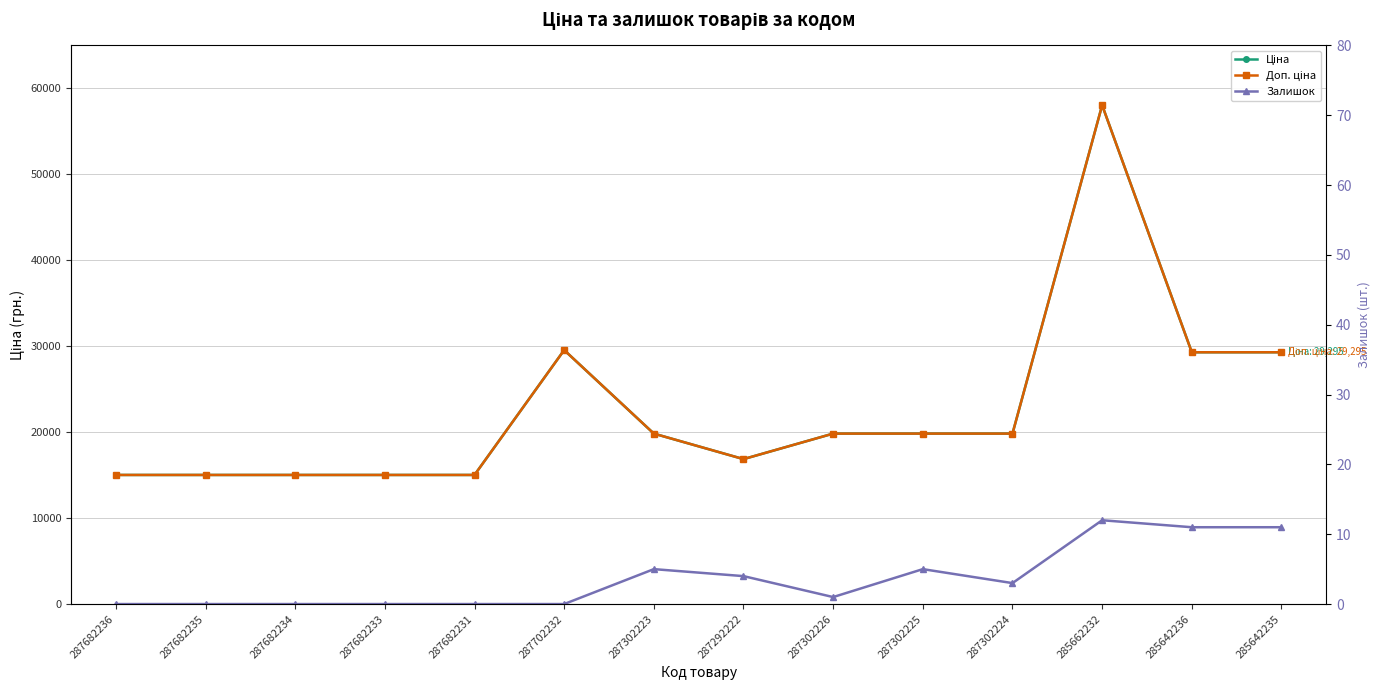

Read the Ціна value at 287292222.

16863.2